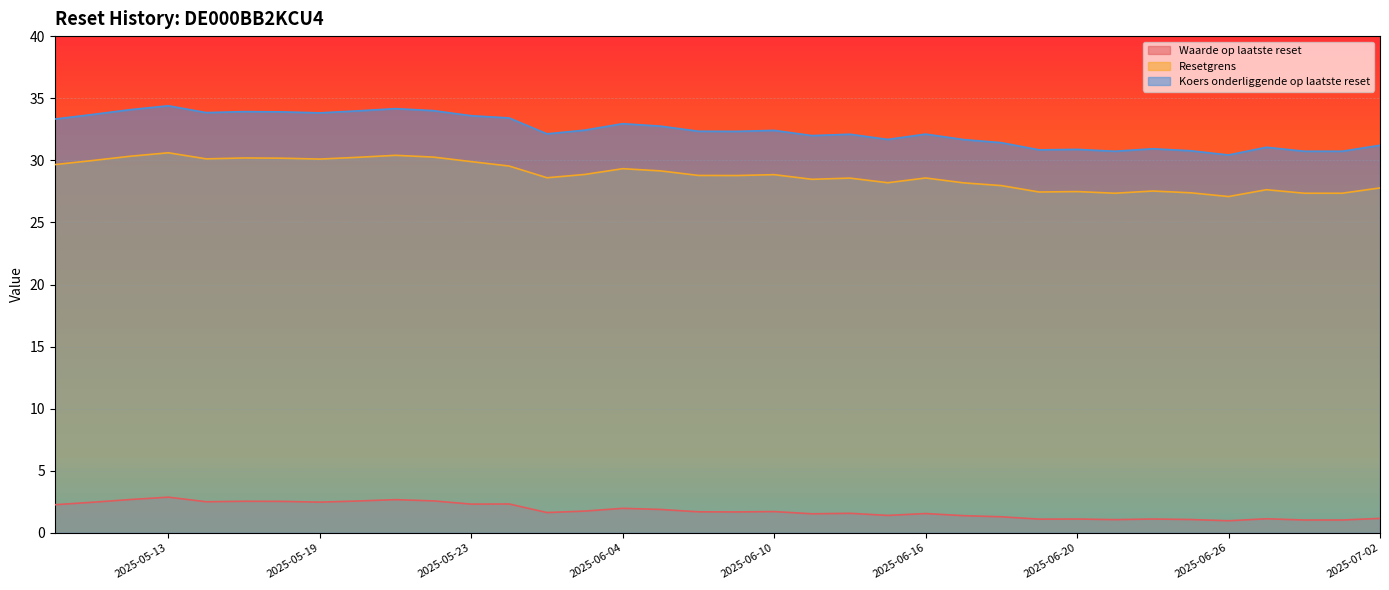

Reading left to right, what are all the values shown in this chart?

Waarde op laatste reset: 2025-07-02=1.2	2025-07-01=1.0	2025-06-30=1.0	2025-06-27=1.1	2025-06-26=1.0	2025-06-25=1.1	2025-06-24=1.1	2025-06-23=1.1	2025-06-20=1.1	2025-06-19=1.1	2025-06-18=1.3	2025-06-17=1.4	2025-06-16=1.6	2025-06-13=1.4	2025-06-12=1.6	2025-06-11=1.5	2025-06-10=1.7	2025-06-09=1.7	2025-06-06=1.7	2025-06-05=1.9	2025-06-04=2.0	2025-06-03=1.8	2025-06-02=1.6	2025-05-26=2.3	2025-05-23=2.3	2025-05-22=2.6	2025-05-21=2.7	2025-05-20=2.6	2025-05-19=2.5	2025-05-16=2.5	2025-05-15=2.5	2025-05-14=2.5	2025-05-13=2.9	2025-05-12=2.7	2025-05-09=2.5	2025-05-08=2.3
Resetgrens: 2025-07-02=27.8	2025-07-01=27.4	2025-06-30=27.4	2025-06-27=27.6	2025-06-26=27.1	2025-06-25=27.4	2025-06-24=27.5	2025-06-23=27.4	2025-06-20=27.5	2025-06-19=27.4	2025-06-18=28.0	2025-06-17=28.2	2025-06-16=28.6	2025-06-13=28.2	2025-06-12=28.6	2025-06-11=28.5	2025-06-10=28.8	2025-06-09=28.8	2025-06-06=28.8	2025-06-05=29.1	2025-06-04=29.3	2025-06-03=28.9	2025-06-02=28.6	2025-05-26=29.5	2025-05-23=29.9	2025-05-22=30.3	2025-05-21=30.4	2025-05-20=30.2	2025-05-19=30.1	2025-05-16=30.2	2025-05-15=30.2	2025-05-14=30.1	2025-05-13=30.6	2025-05-12=30.3	2025-05-09=30.0	2025-05-08=29.7
Koers onderliggende op laatste reset: 2025-07-02=31.2	2025-07-01=30.7	2025-06-30=30.7	2025-06-27=31.1	2025-06-26=30.4	2025-06-25=30.8	2025-06-24=30.9	2025-06-23=30.7	2025-06-20=30.9	2025-06-19=30.8	2025-06-18=31.4	2025-06-17=31.7	2025-06-16=32.1	2025-06-13=31.7	2025-06-12=32.1	2025-06-11=32.0	2025-06-10=32.4	2025-06-09=32.3	2025-06-06=32.3	2025-06-05=32.8	2025-06-04=33.0	2025-06-03=32.4	2025-06-02=32.1	2025-05-26=33.4	2025-05-23=33.6	2025-05-22=34.0	2025-05-21=34.2	2025-05-20=34.0	2025-05-19=33.8	2025-05-16=33.9	2025-05-15=33.9	2025-05-14=33.8	2025-05-13=34.4	2025-05-12=34.1	2025-05-09=33.7	2025-05-08=33.3